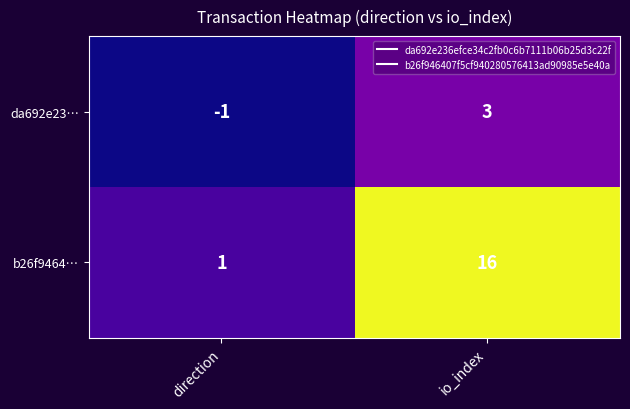

What is the difference between the highest and lowest values at io_index?

13